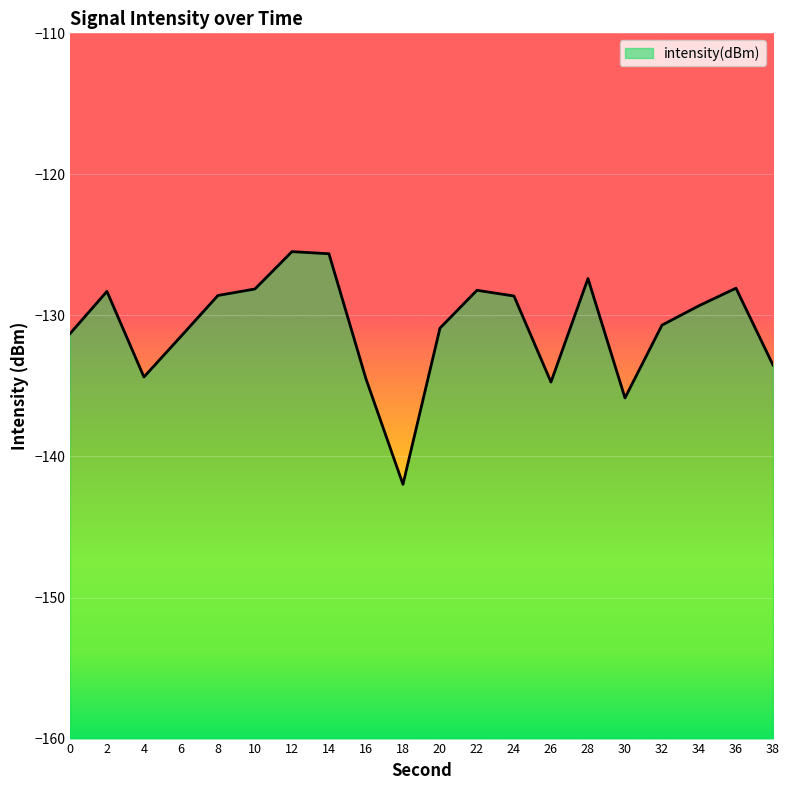

What is the value of the 7th point from the left?

-125.5